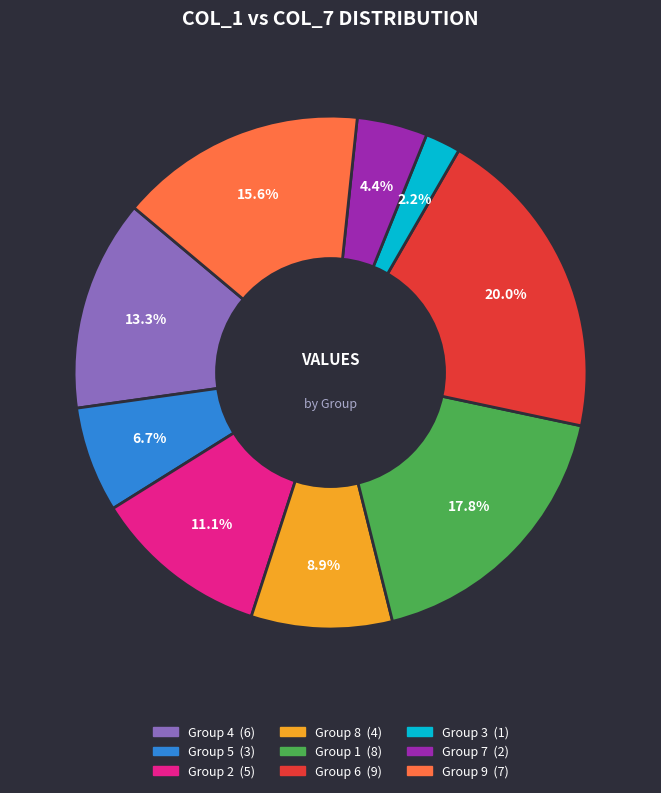

Count the number of slices in the pie.

9